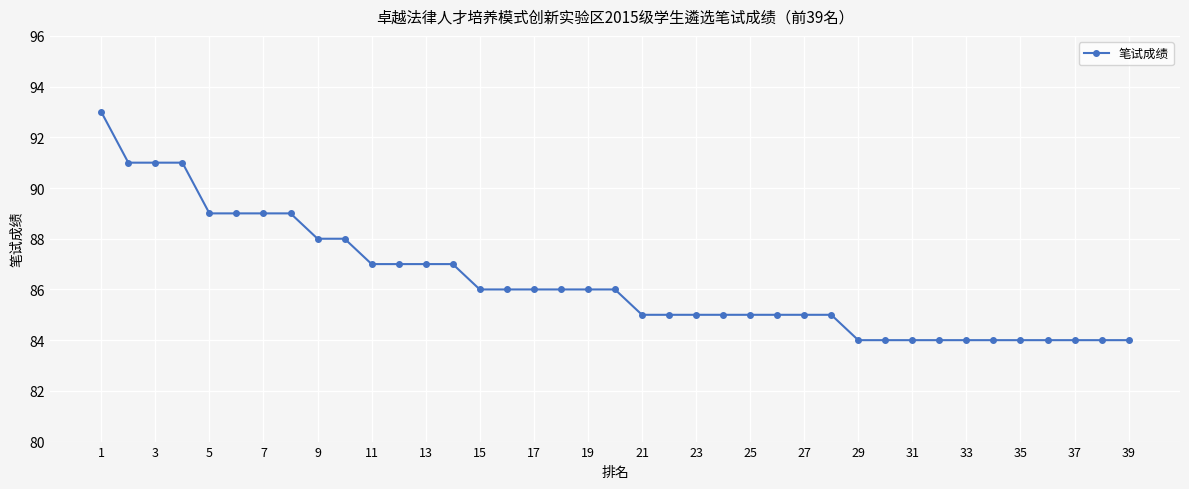

What is the average value?

86